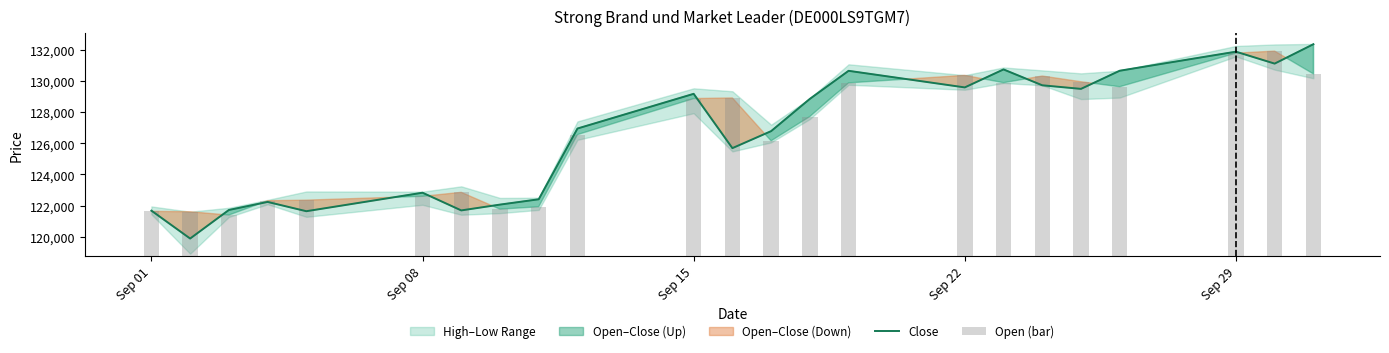

What is the sum of all Close values?

2909614